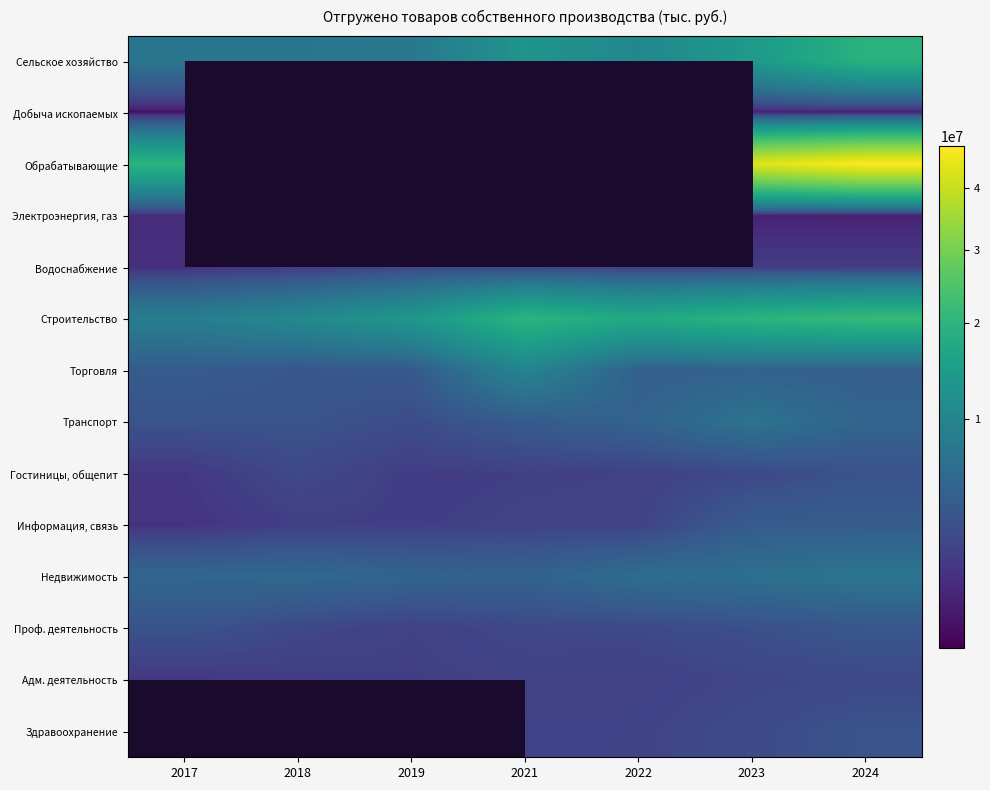

Count the number of categories in the chart.

7